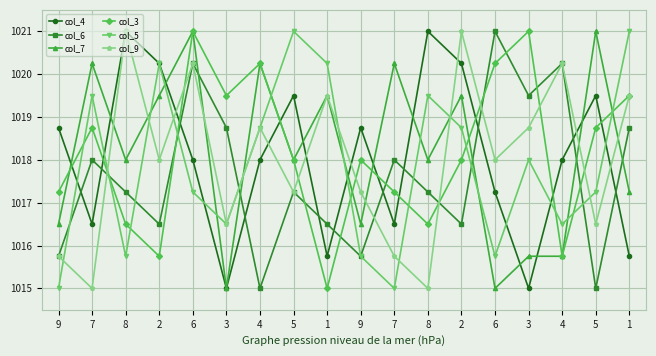

Between 8 and 2, which is larger?

8